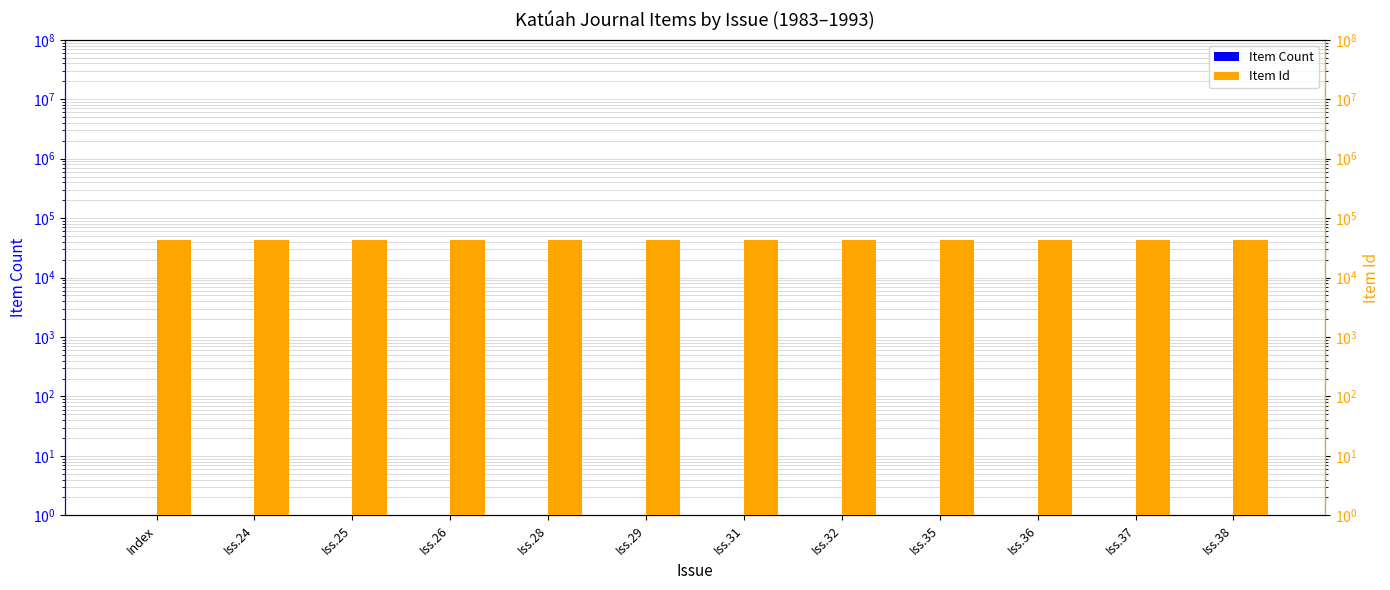

At which label does Item Count reach its minimum?

Index